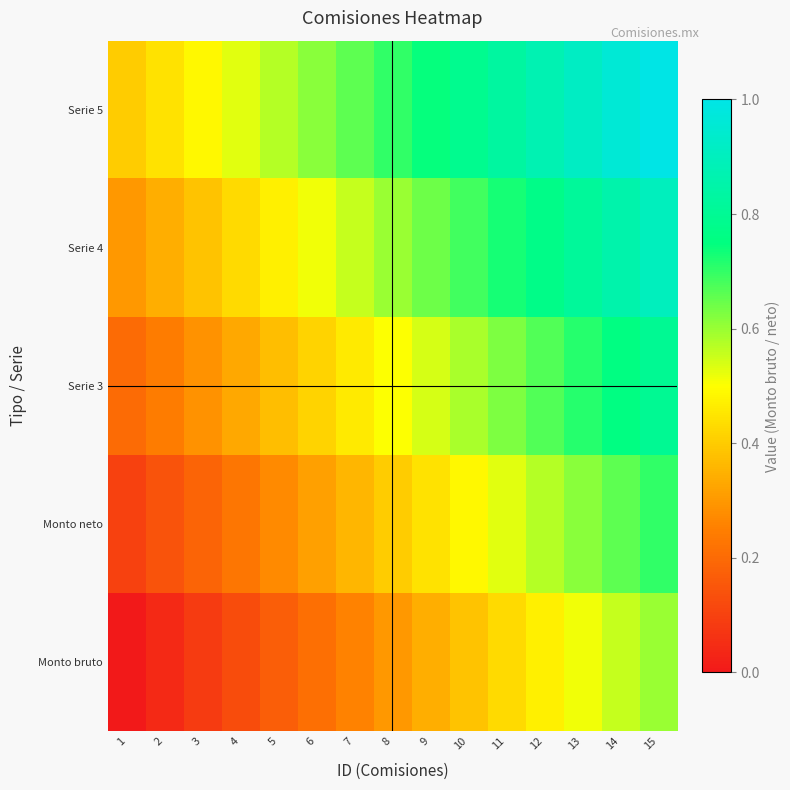

Rank the series by their maximum value, from lowest to highest.

Monto bruto, Monto neto, Serie 3, Serie 4, Serie 5